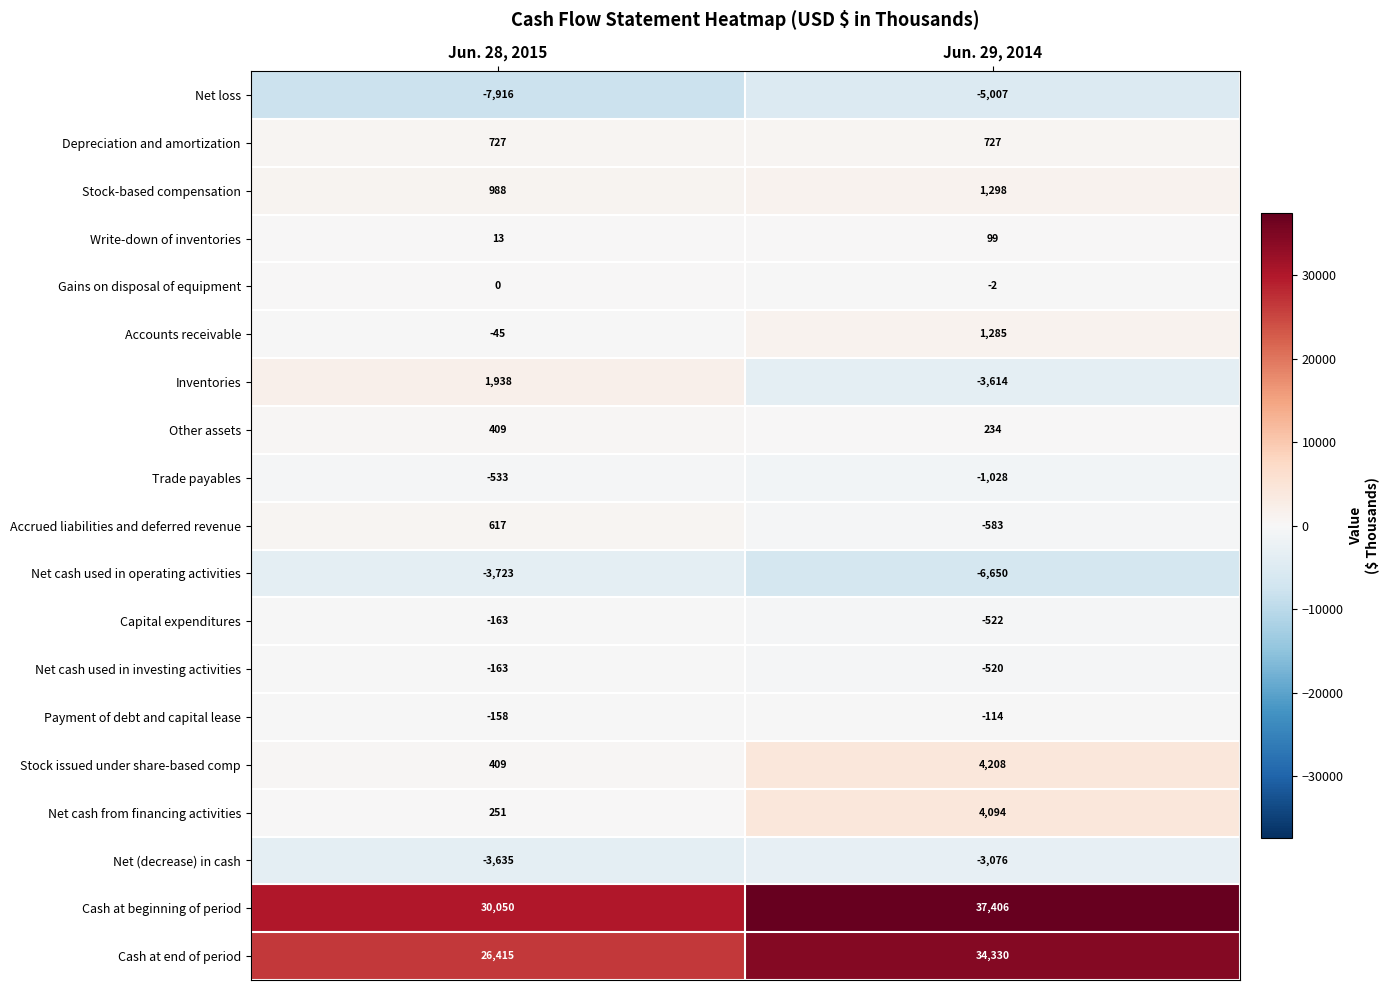

What is the difference between the maximum and minimum values in the Capital expenditures series?

359